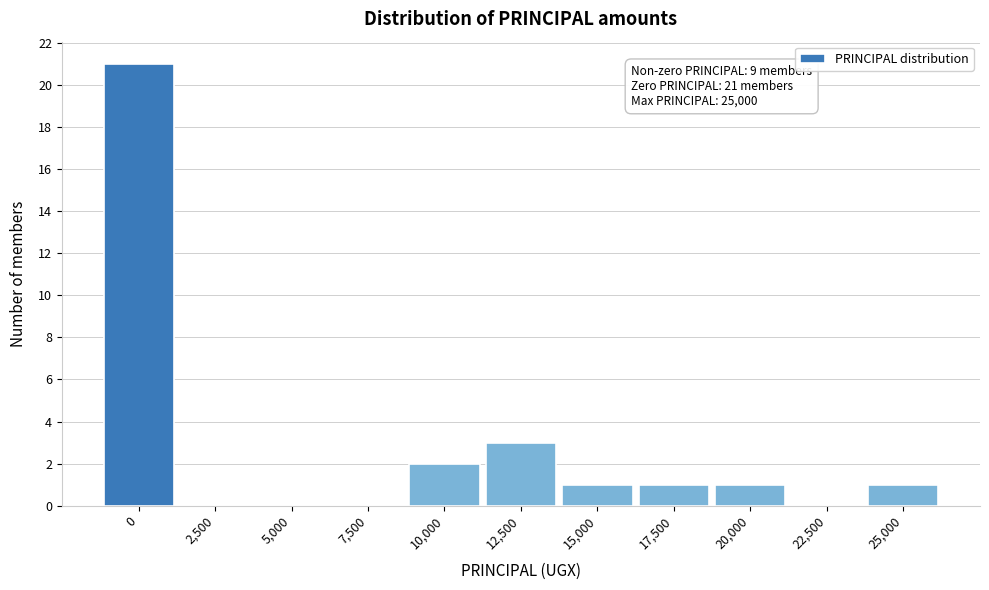

Reading left to right, list all the values displayed in this chart.

0=21	2,500=0	5,000=0	7,500=0	10,000=2	12,500=3	15,000=1	17,500=1	20,000=1	22,500=0	25,000=1